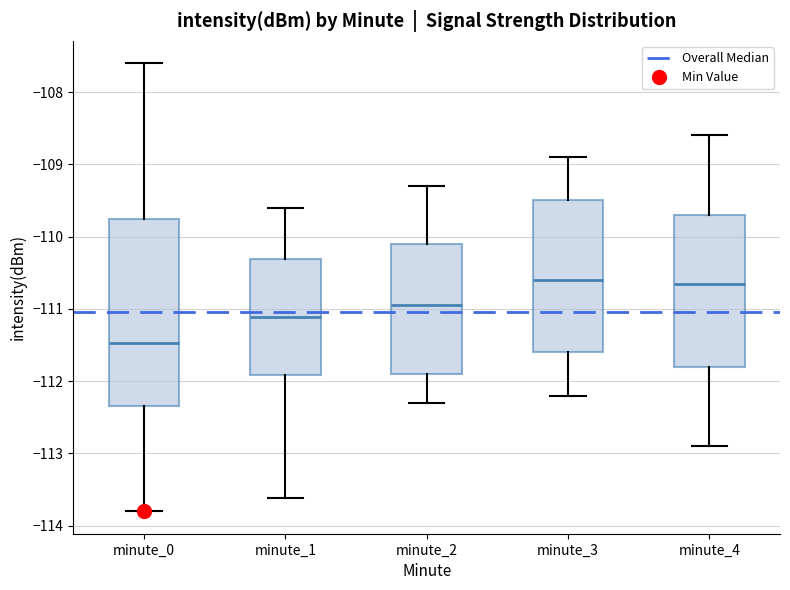

Reading left to right, read every box against the y-axis: the position of its median line, the range the box covers, and the ends of its whiskers. The values are not printed on the chart, so give them approximately, as read against the axis.

minute_0: median -111.5, box -112.3 to -109.8, whiskers -113.8 to -107.6
minute_1: median -111.1, box -111.9 to -110.3, whiskers -113.6 to -109.6
minute_2: median -110.9, box -111.9 to -110.1, whiskers -112.3 to -109.3
minute_3: median -110.6, box -111.6 to -109.5, whiskers -112.2 to -108.9
minute_4: median -110.6, box -111.8 to -109.7, whiskers -112.9 to -108.6